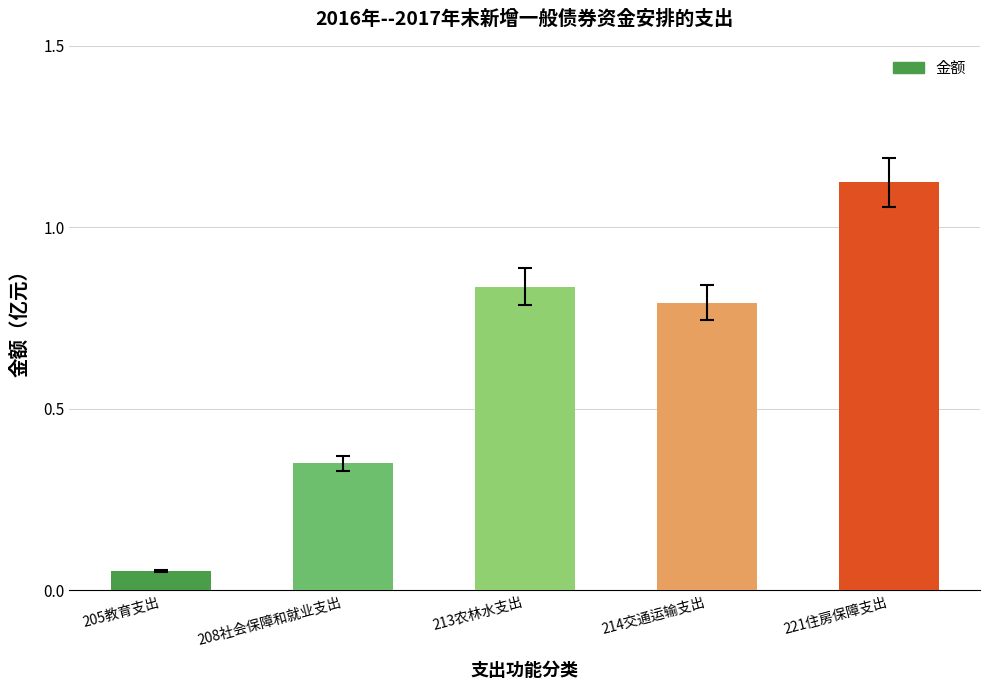

What is the label of the 5th bar from the left?

221住房保障支出